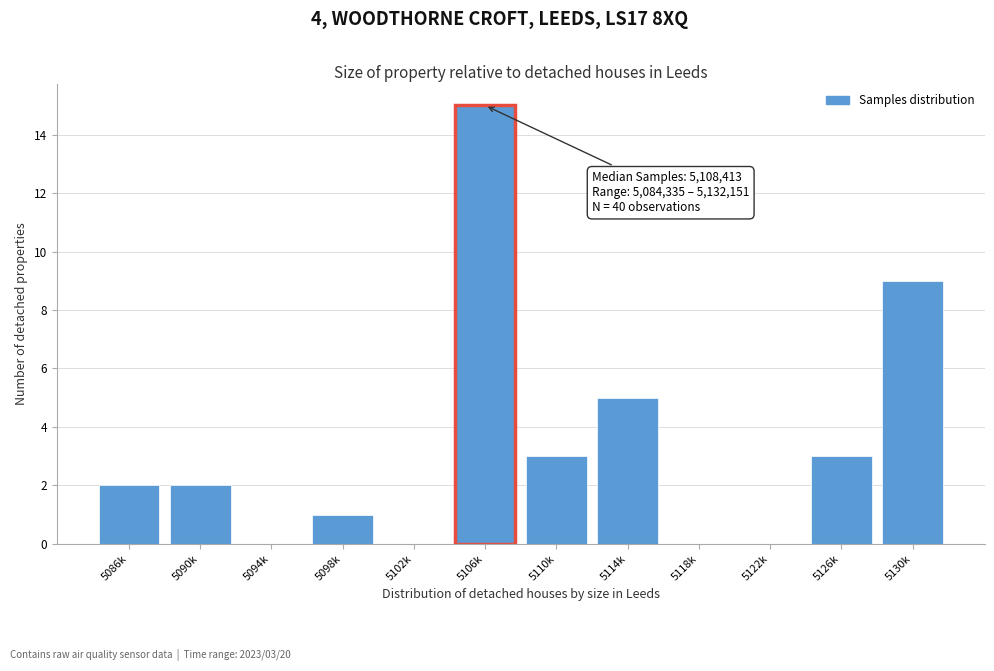

Reading right to left, transcribe all the data shown in this chart.

5130k=9	5126k=3	5122k=0	5118k=0	5114k=5	5110k=3	5106k=15	5102k=0	5098k=1	5094k=0	5090k=2	5086k=2